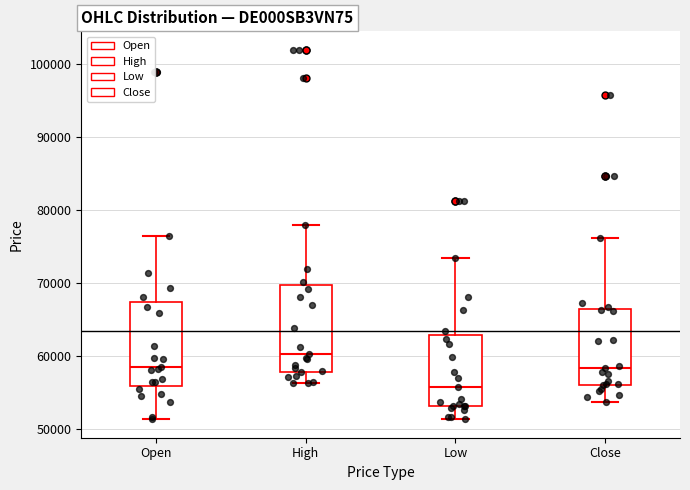

Reading left to right, read every box against the y-axis: the position of its median line, the range the box covers, and the ends of its whiskers. The values are not printed on the chart, so give them approximately, as read against the axis.

Open: median 58000, box 56000 to 67000, whiskers 51000 to 76000
High: median 60000, box 58000 to 70000, whiskers 56000 to 78000
Low: median 56000, box 53000 to 63000, whiskers 51000 to 73000
Close: median 58000, box 56000 to 66000, whiskers 54000 to 76000